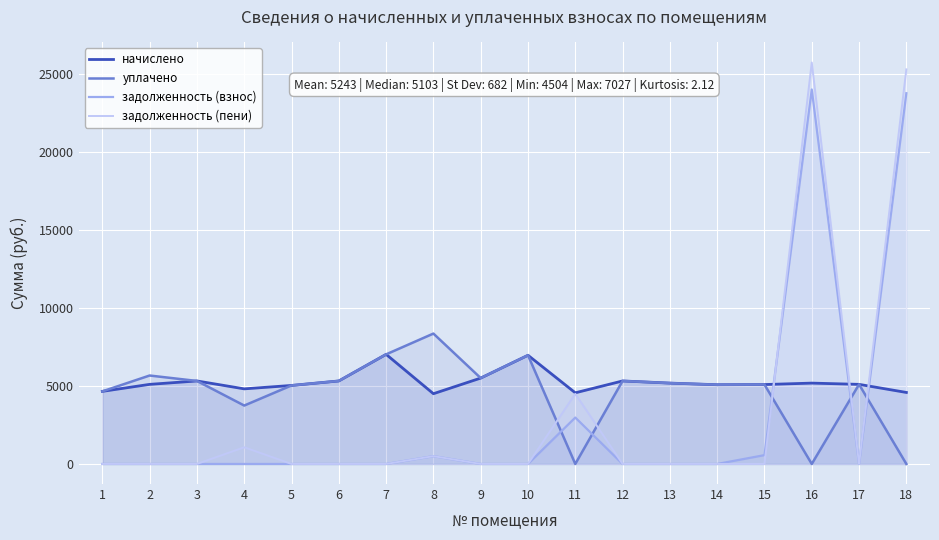

Reading right to left, what are all the values shown in this chart?

начислено: 4585.0	5103.4	5184.0	5091.8	5080.3	5184.0	5322.2	4561.9	6969.5	5506.6	4504.3	7027.2	5322.2	5034.2	4815.4	5322.2	5103.4	4654.1
уплачено: 0.0	5103.4	0.0	5091.8	5080.3	5184.0	5322.2	0.0	6969.5	5506.6	8360.1	7027.2	5322.2	5034.2	3745.3	5322.2	5670.4	4654.1
задолженность (взнос): 23773.0	0.0	24012.0	565.8	0.0	0.0	0.0	2975.8	0.0	0.0	500.5	0.0	0.0	0.0	0.0	0.0	0.0	0.0
задолженность (пени): 25301.3	0.0	25740.0	0.0	0.0	0.0	0.0	4496.5	0.0	0.0	500.5	0.0	0.0	0.0	1070.1	0.0	0.0	0.0